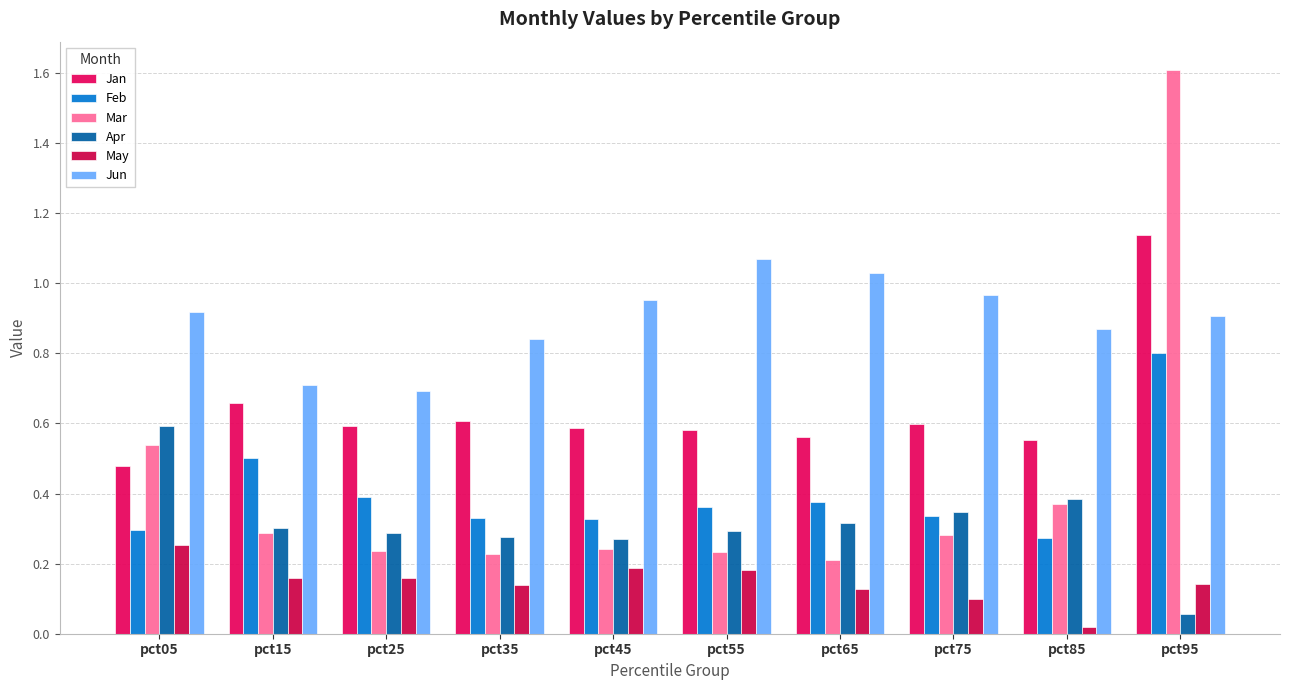

Reading right to left, extract all data points from this chart.

Jan: 1.1	0.6	0.6	0.6	0.6	0.6	0.6	0.6	0.7	0.5
Feb: 0.8	0.3	0.3	0.4	0.4	0.3	0.3	0.4	0.5	0.3
Mar: 1.6	0.4	0.3	0.2	0.2	0.2	0.2	0.2	0.3	0.5
Apr: 0.1	0.4	0.3	0.3	0.3	0.3	0.3	0.3	0.3	0.6
May: 0.1	0.0	0.1	0.1	0.2	0.2	0.1	0.2	0.2	0.3
Jun: 0.9	0.9	1.0	1.0	1.1	1.0	0.8	0.7	0.7	0.9